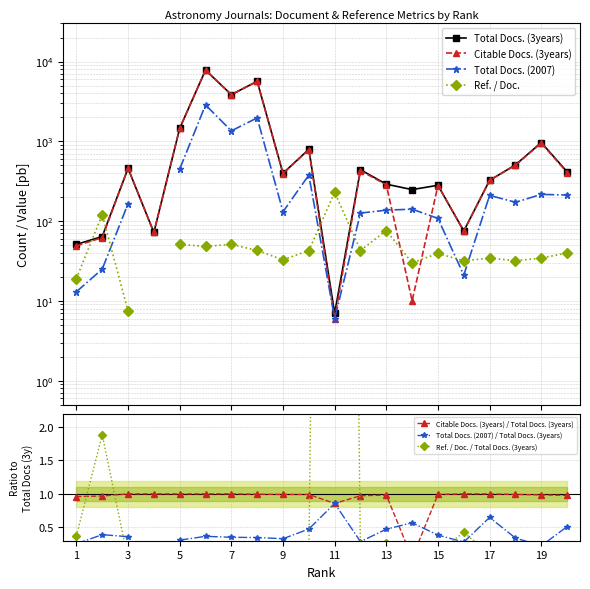

True or false: Citable Docs. (3years) and Total Docs. (3years) intersect in this chart.

False